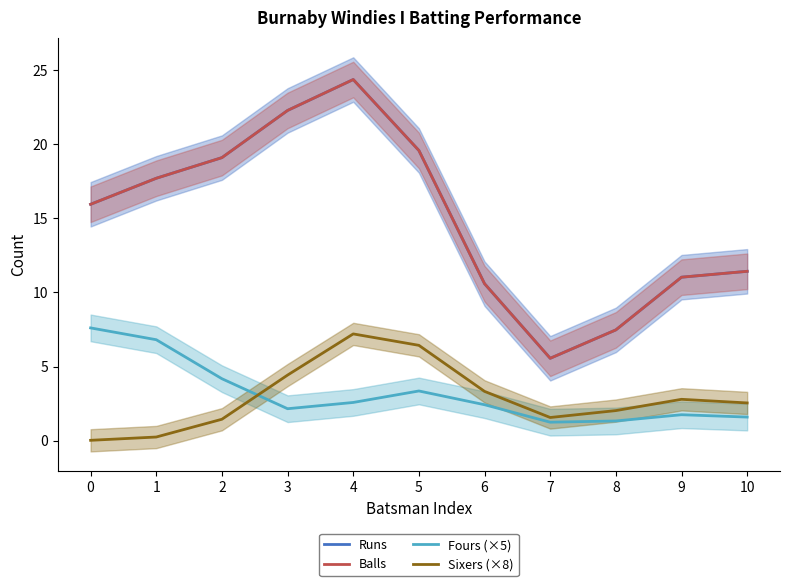

What is the maximum value shown in the chart?

24.4